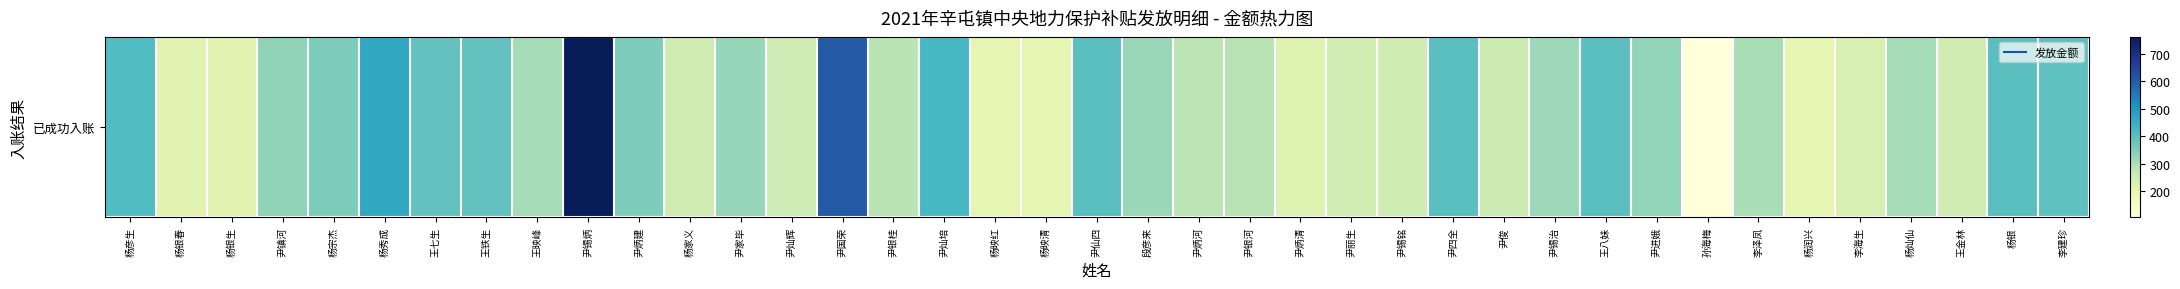

List the labels in order of value, smallest first.

孙海梅, 杨润兴, 杨映红, 杨映清, 杨银春, 杨银生, 尹炳清, 李海生, 尹丽生, 王金林, 杨家义, 尹锡铭, 尹灿辉, 尹俊, 尹炳河, 尹银桂, 尹银河, 李泽凤, 王映峰, 杨灿仙, 尹锡治, 段彦来, 尹家毕, 尹进娥, 尹镇河, 尹炳建, 杨宗杰, 王铁生, 王七生, 李建珍, 尹仙四, 王八妹, 杨银, 尹四全, 杨彦生, 尹灿培, 杨秀成, 尹国荣, 尹锡炳